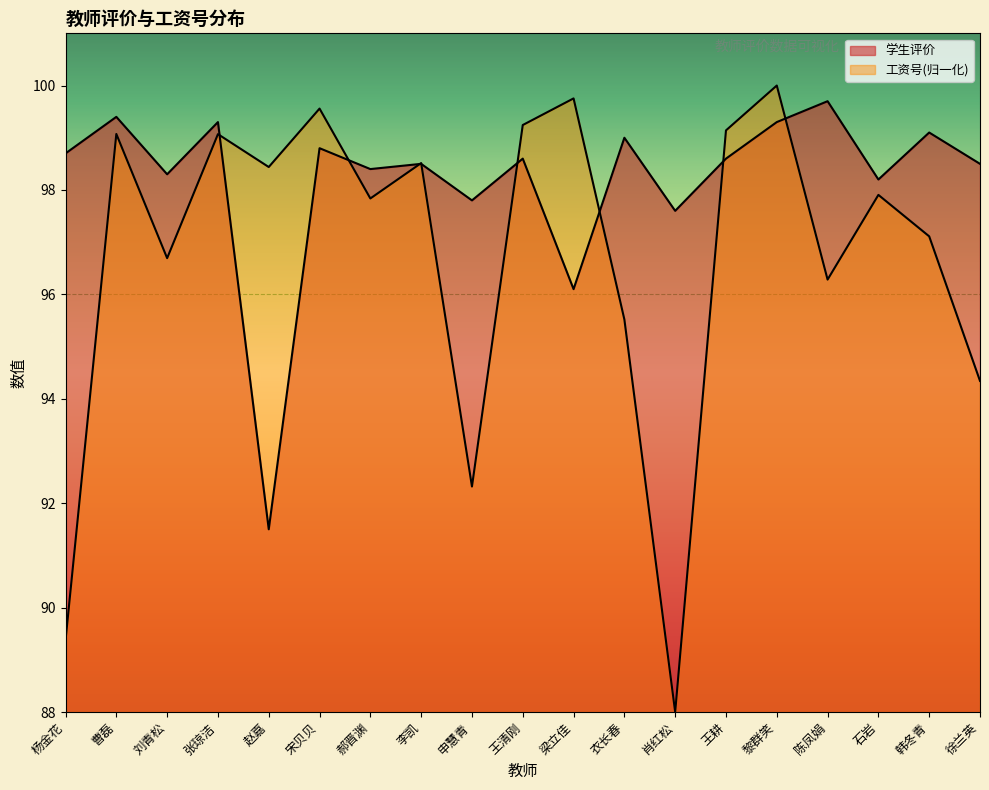

What is the lowest value of the 学生评价 series?

91.5